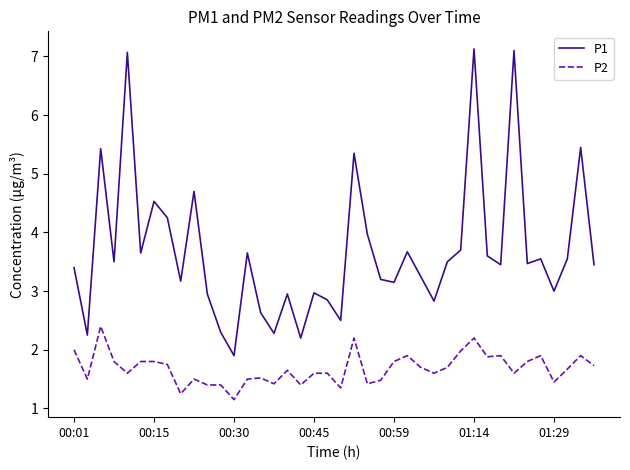

True or false: P1 and P2 intersect in this chart.

False